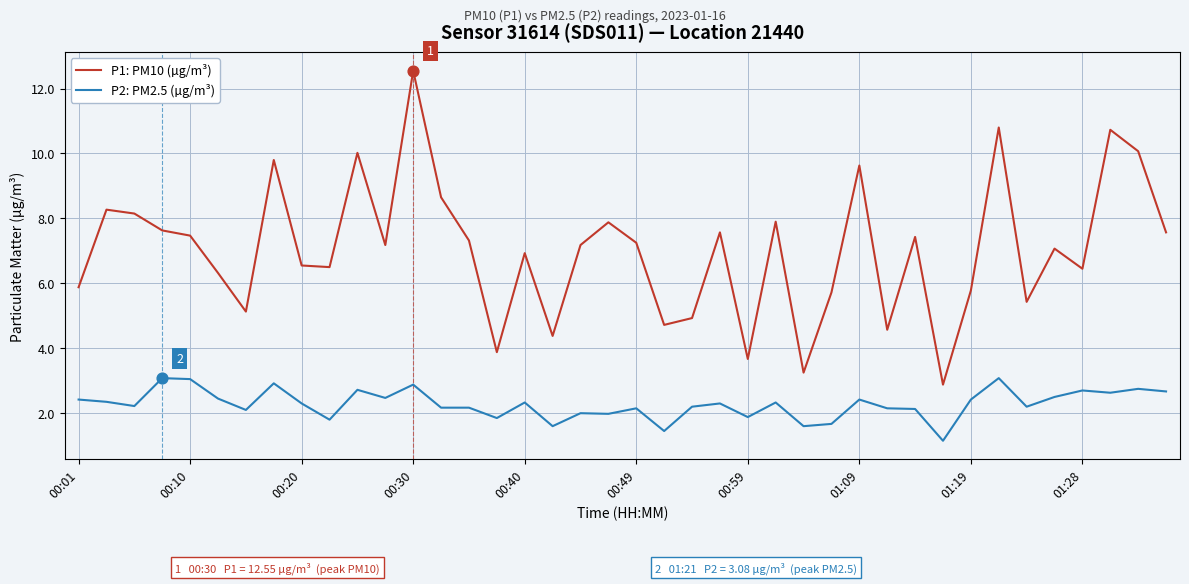

Which series has the widest spread of values?

P1: PM10 (µg/m³)